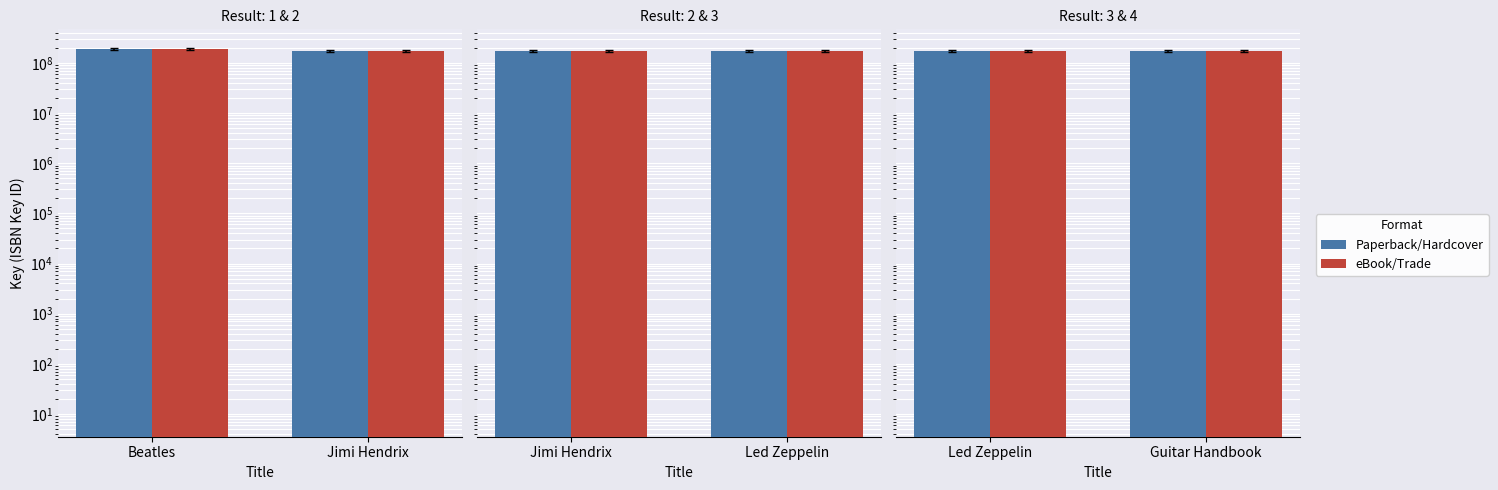

What is the minimum value for Paperback/Hardcover?

173886952